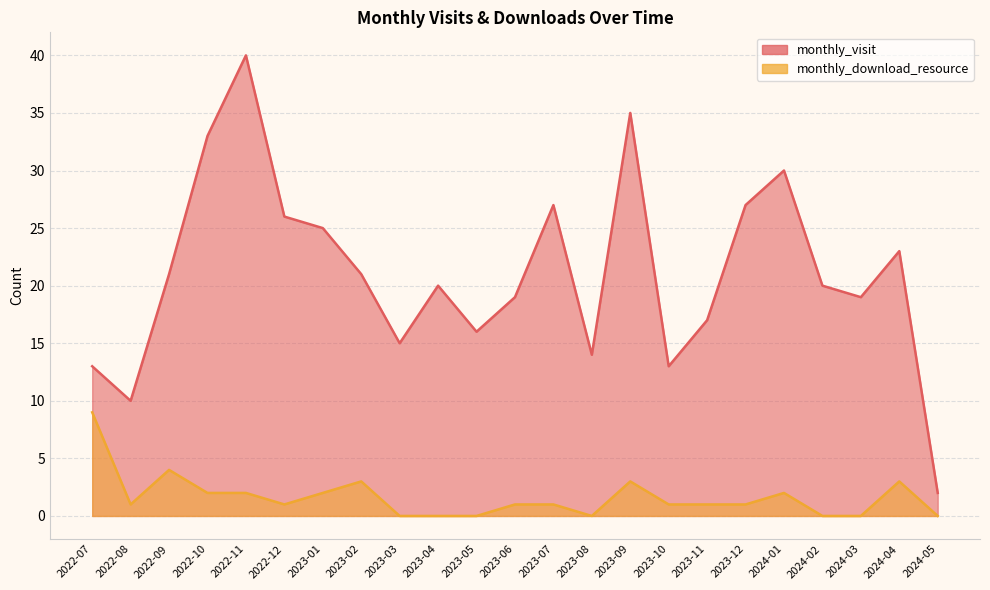

What is the difference between the monthly_download_resource values at 2024-01 and 2023-11?

1